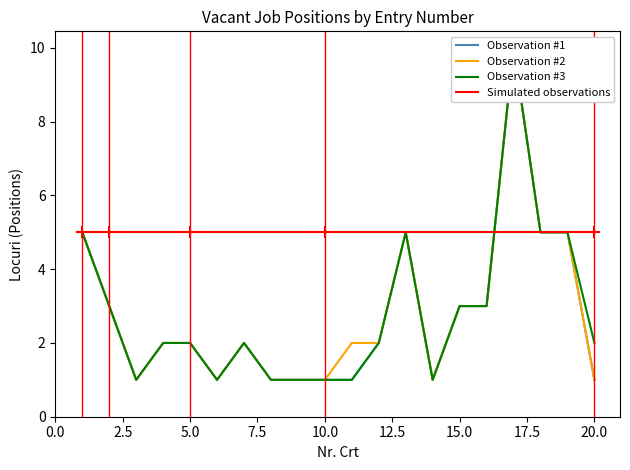

Is it true that Simulated observations equals 5 at 17.5?

True